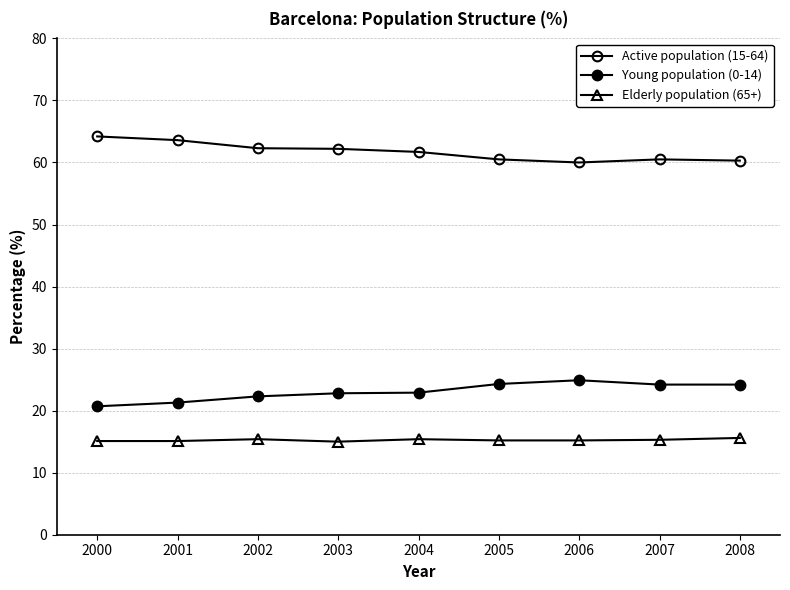

Which label corresponds to the largest value in the chart?

2000